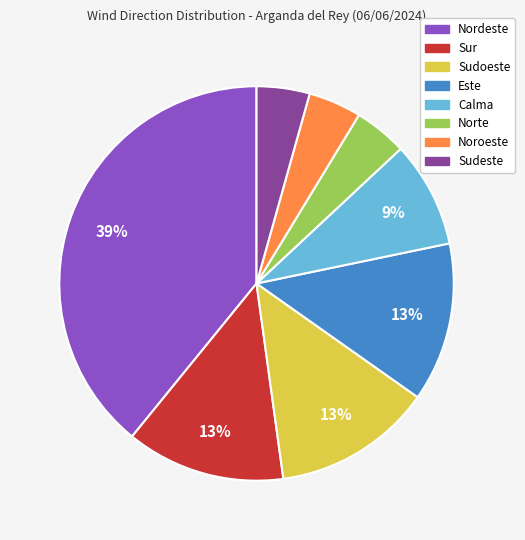

The Calma slice represents 1% of the pie. True or false?

False